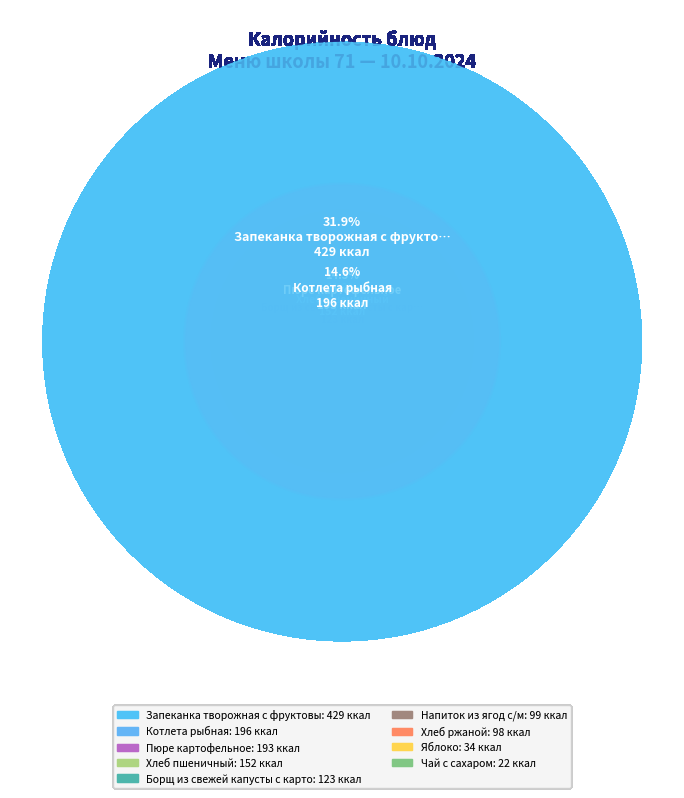

How many segments does this pie chart have?

9